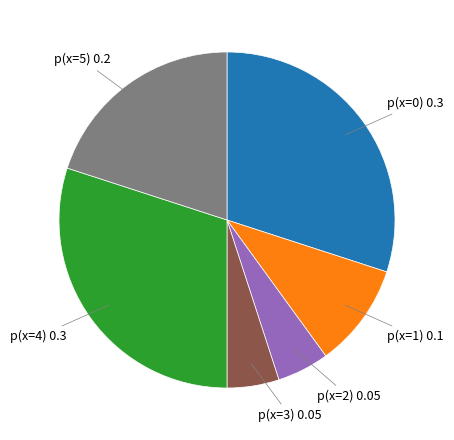

Does any single category account for the majority?

No